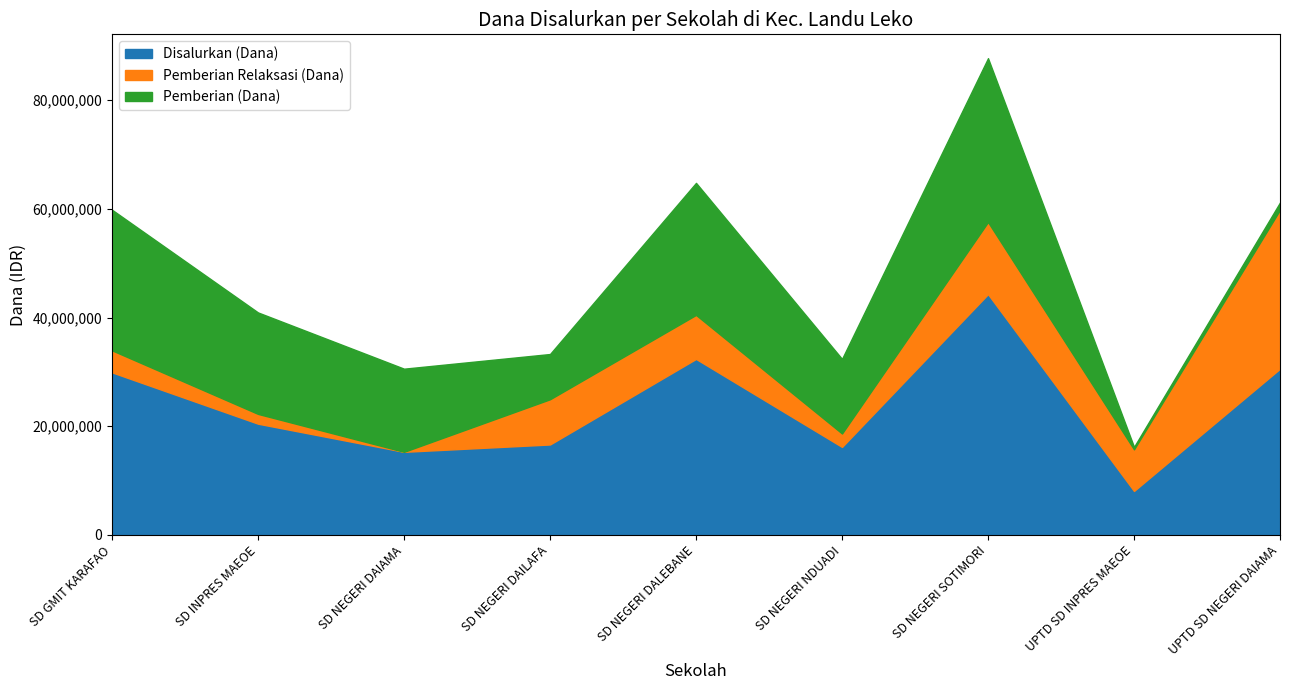

How many distinct data groups are displayed?

3